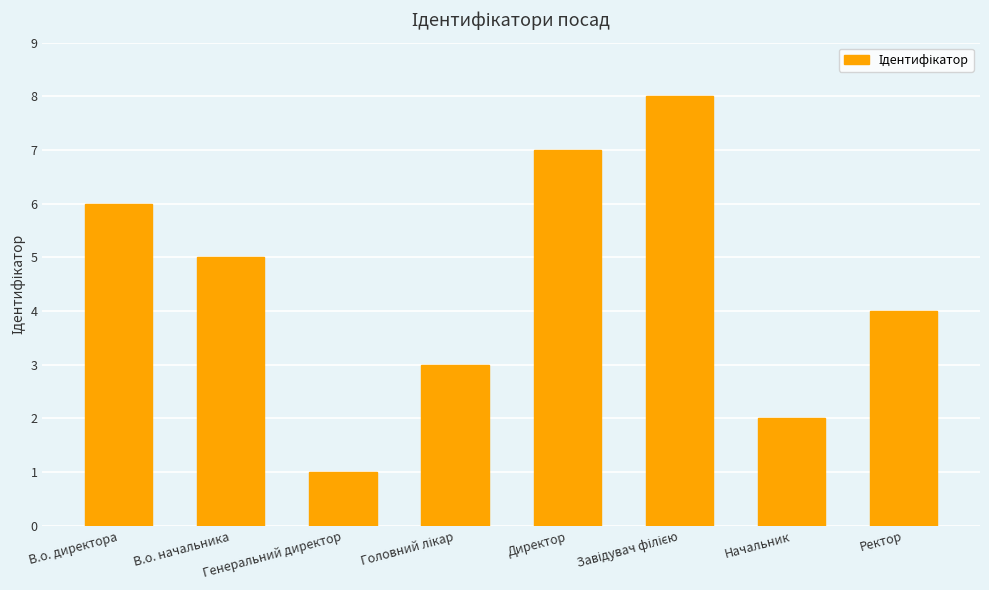

How many data points does each series have?

8